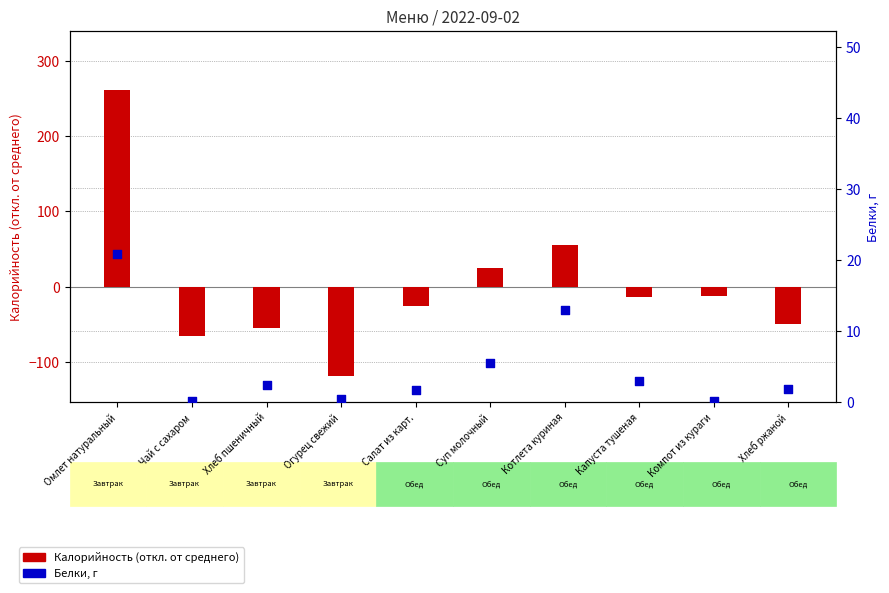

Which series reaches the minimum Y coordinate?

Калорийность (откл.)